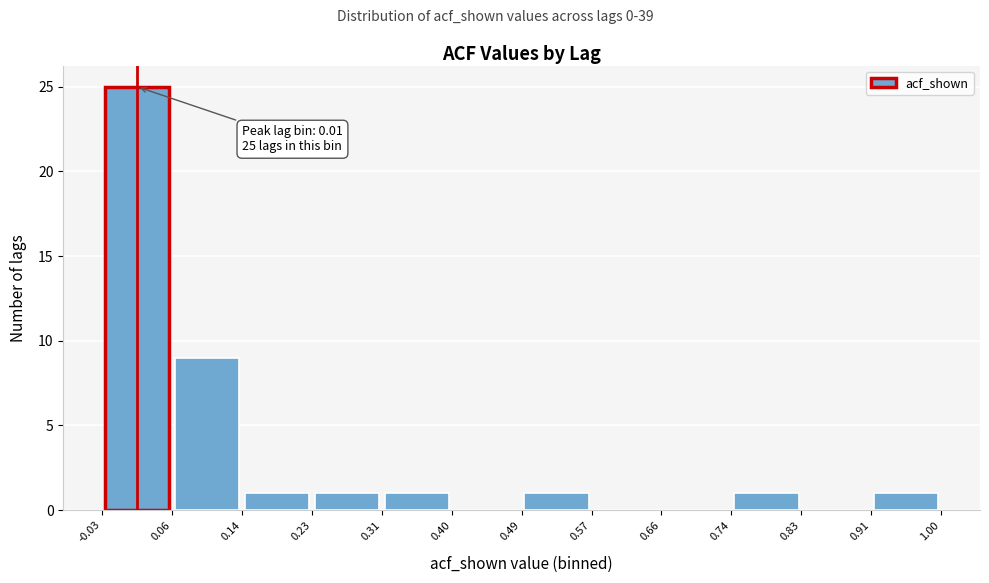

Over which range of the x-axis is the bar tallest?

-0.03 to 0.06